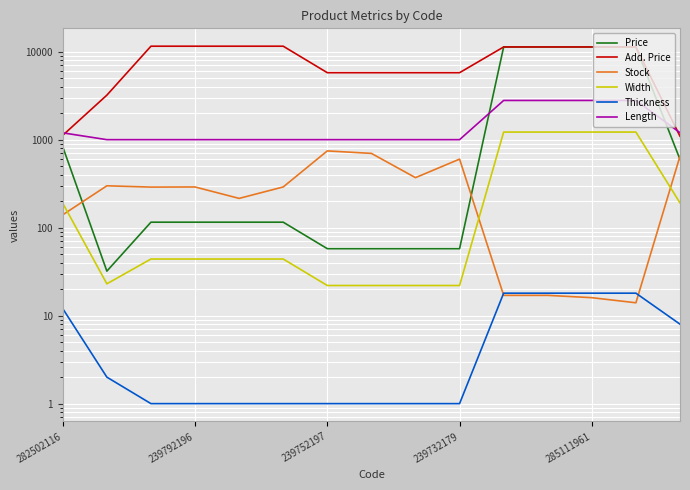

Which series has the largest total across all categories?

Add. Price